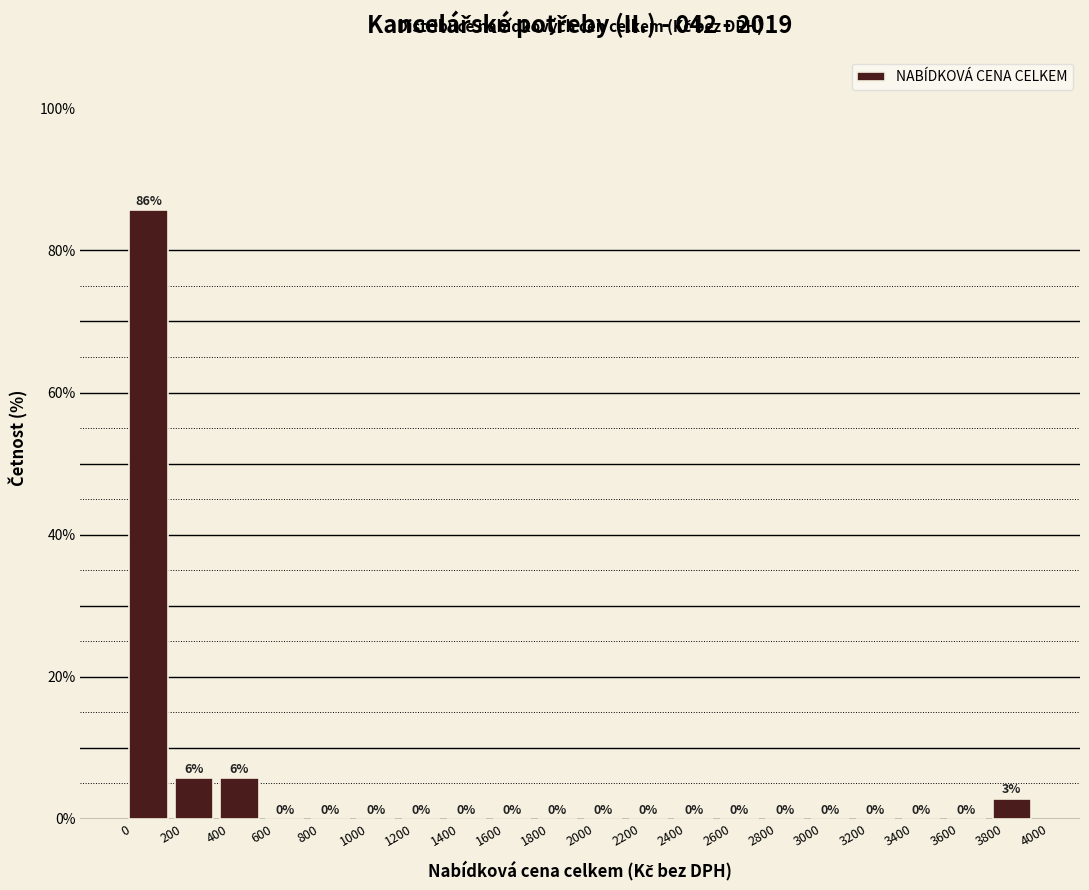

Which range on the x-axis has the tallest bar?

0 to 200